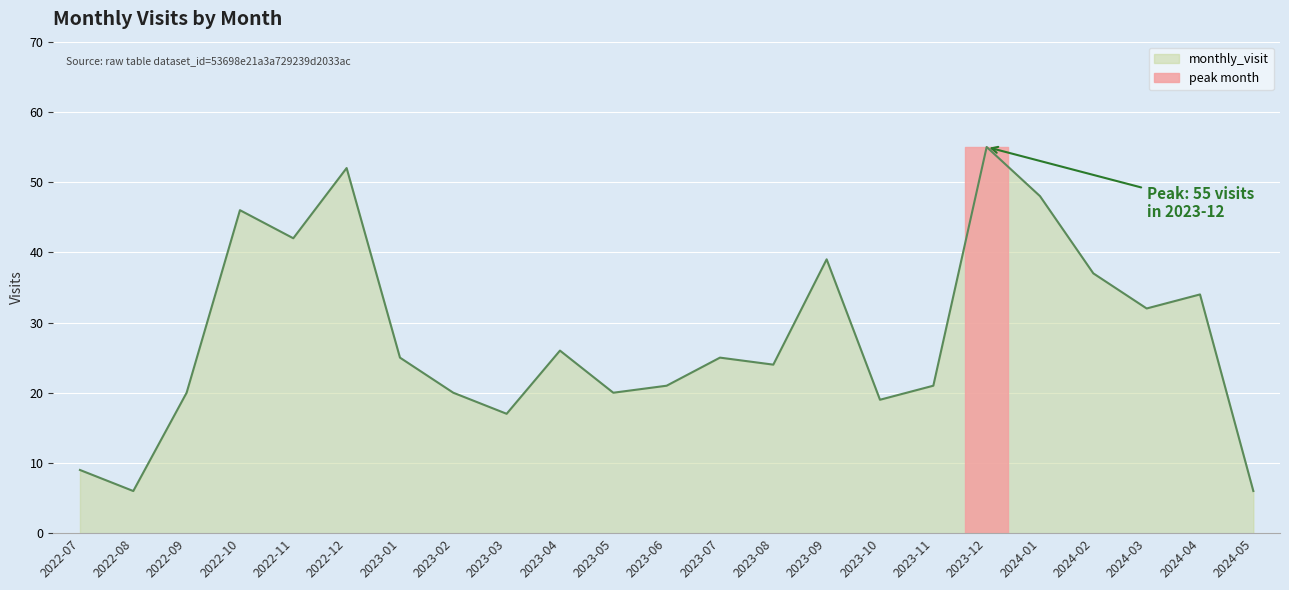

How many series are shown in this chart?

1